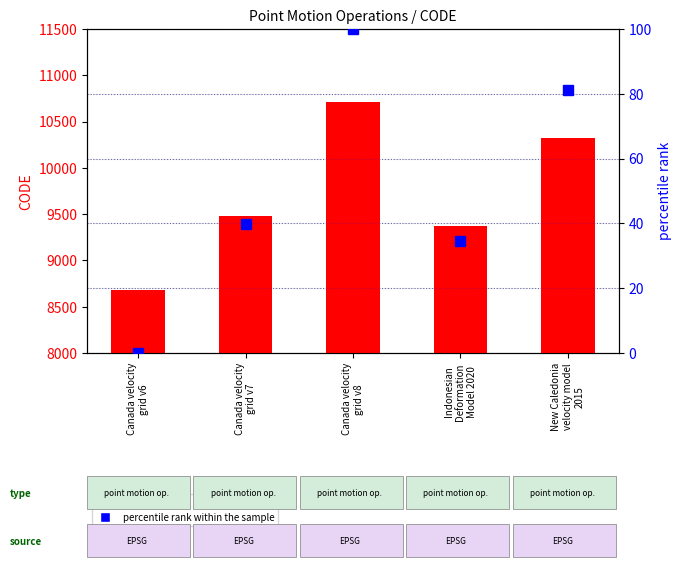

What is the approximate value of percentile rank within the sample at Indonesian
Deformation
Model 2020?

34.4